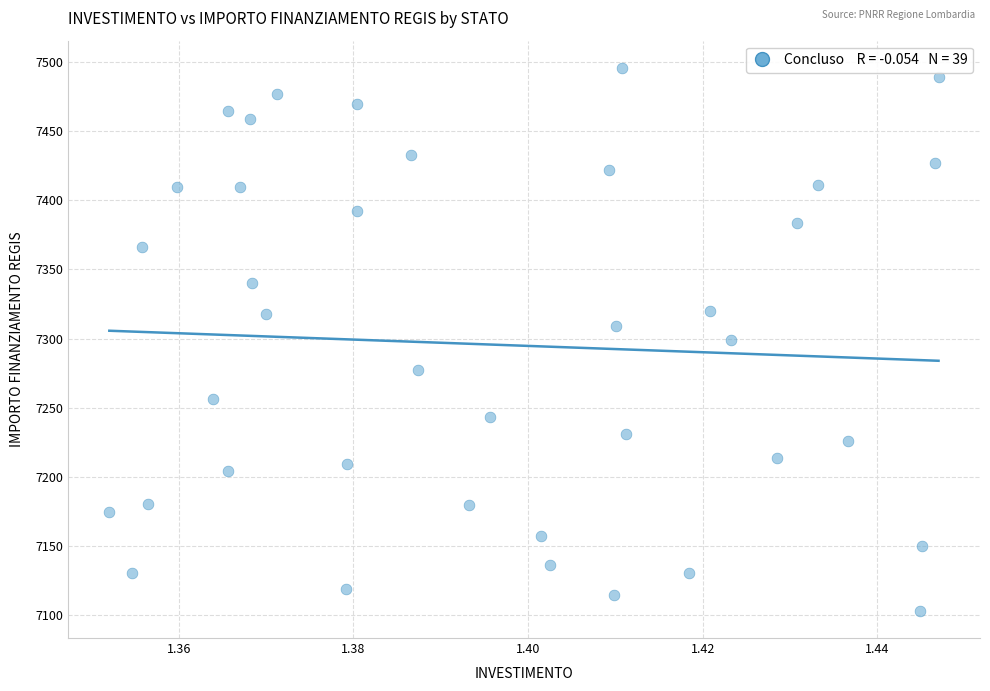

What is the range of Y values (max minus min)?

392.5